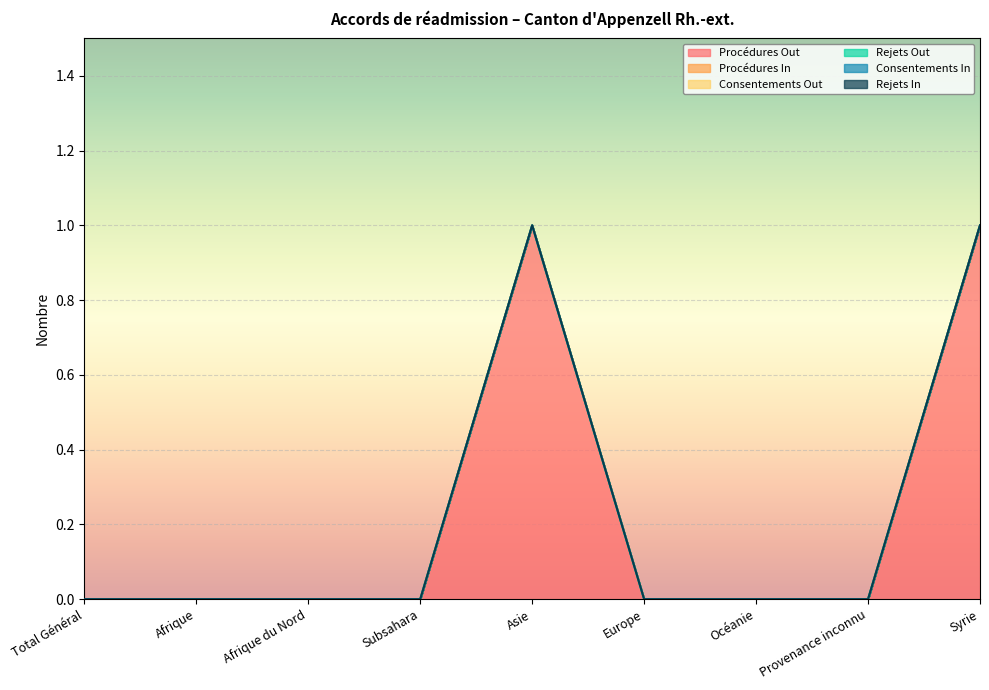

How many data points in Procédures Out are above 0?

2